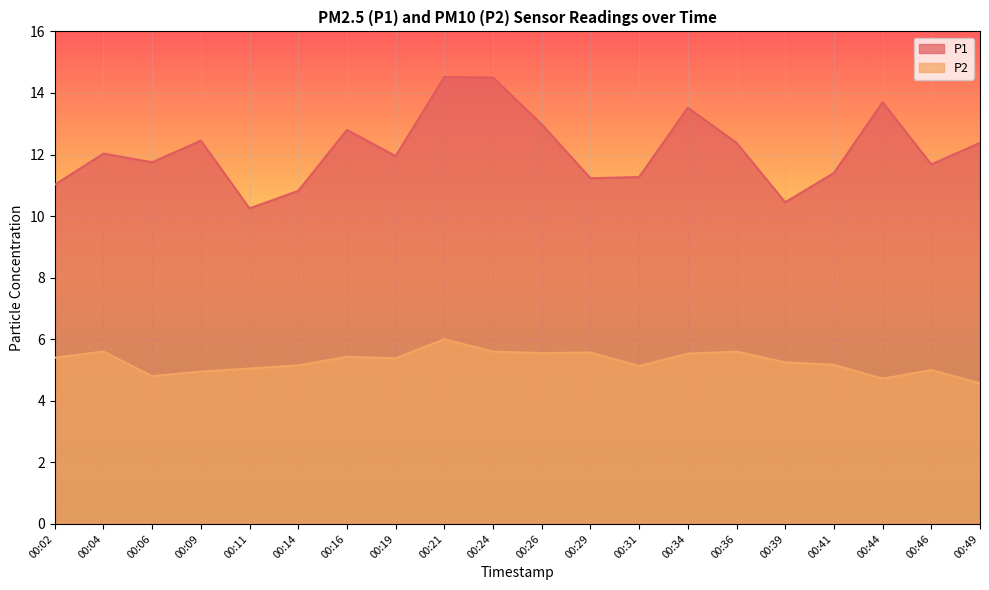

How many categories are shown in the chart?

20